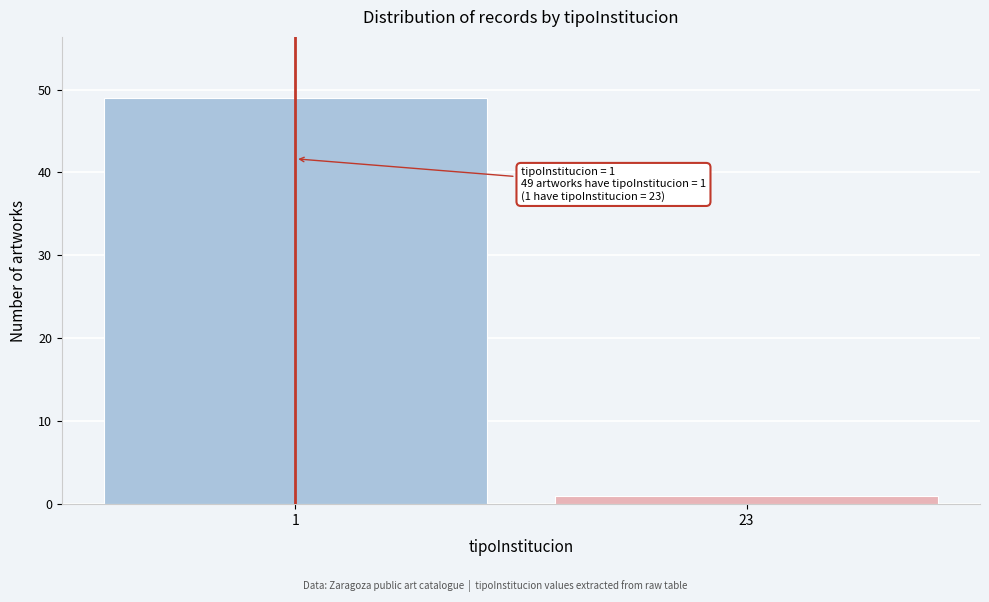

Reading left to right, what are all the values shown in this chart?

1=49	23=1